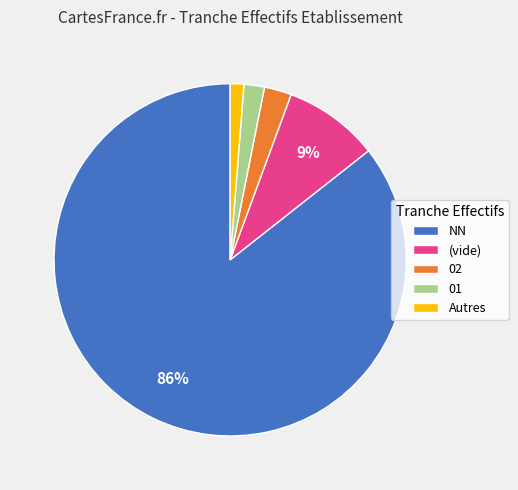

To the nearest percent, what portion does Autres represent?

1%